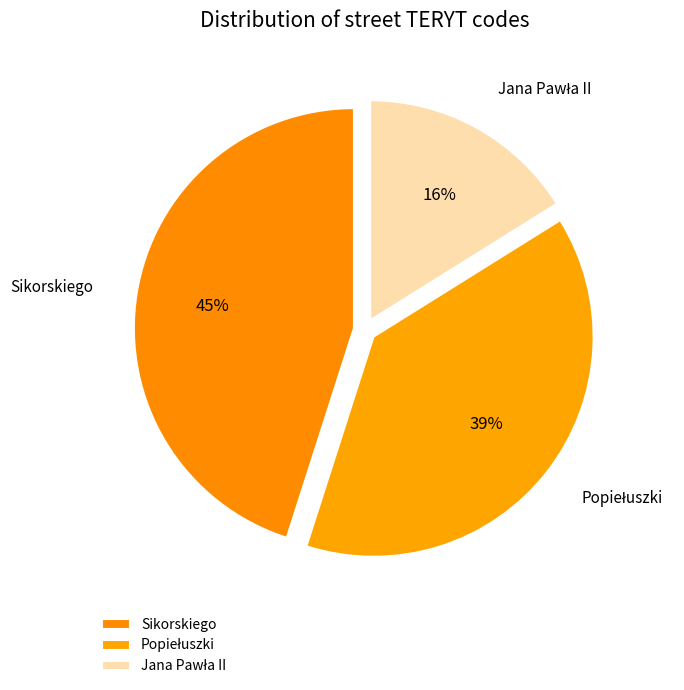

Is there a majority slice in this chart?

No